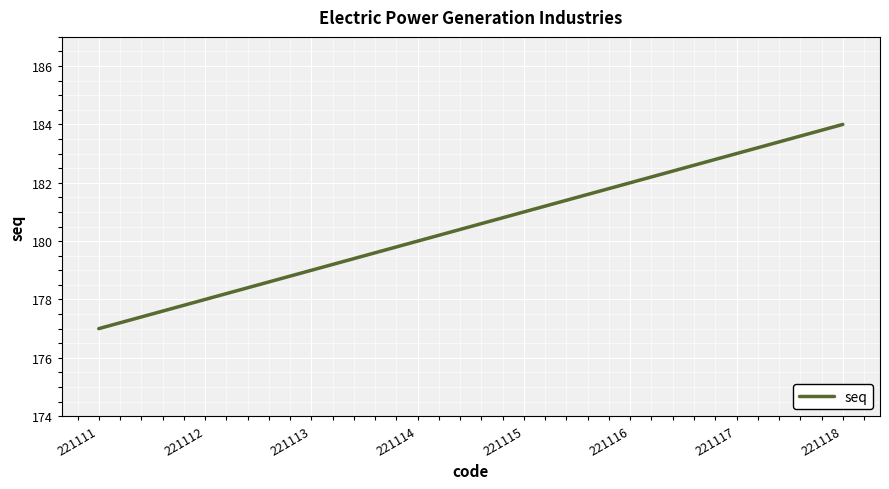

What is the sum of all values?

1444